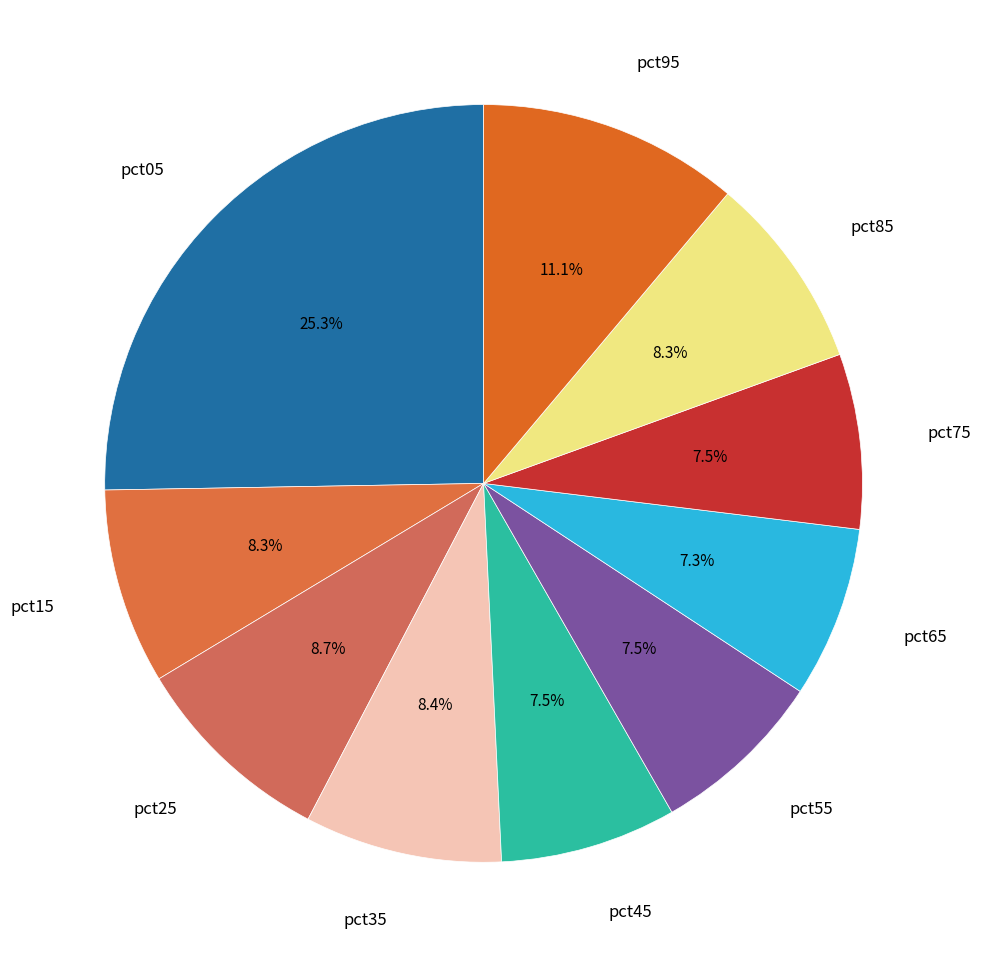

Which has a higher value, pct55 or pct15?

pct15